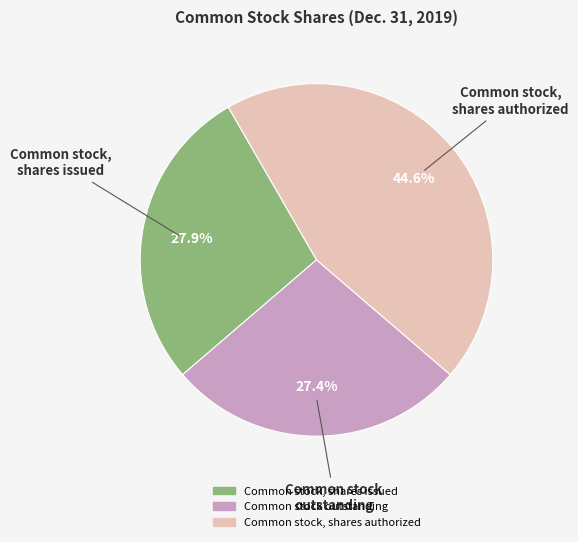

True or false: Common stock outstanding accounts for 33% of the total.

False